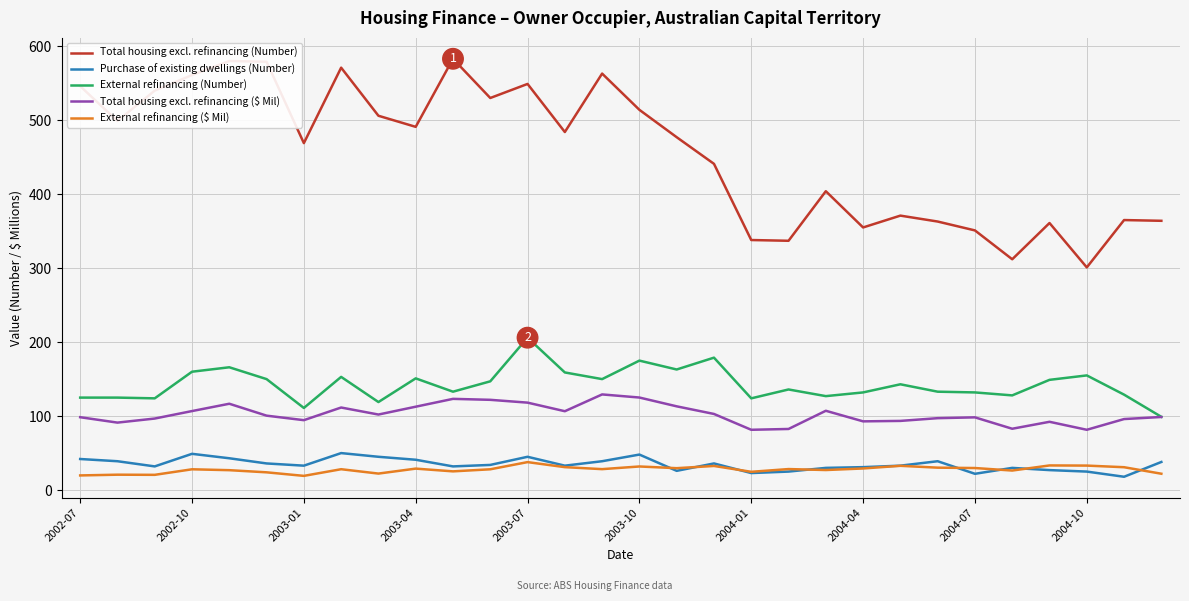

At how many categories does at least one series exceed 524?

10